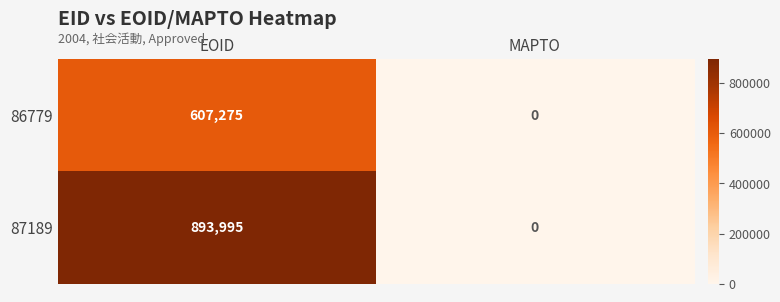

Between EOID and MAPTO, which series saw the biggest shift?

87189